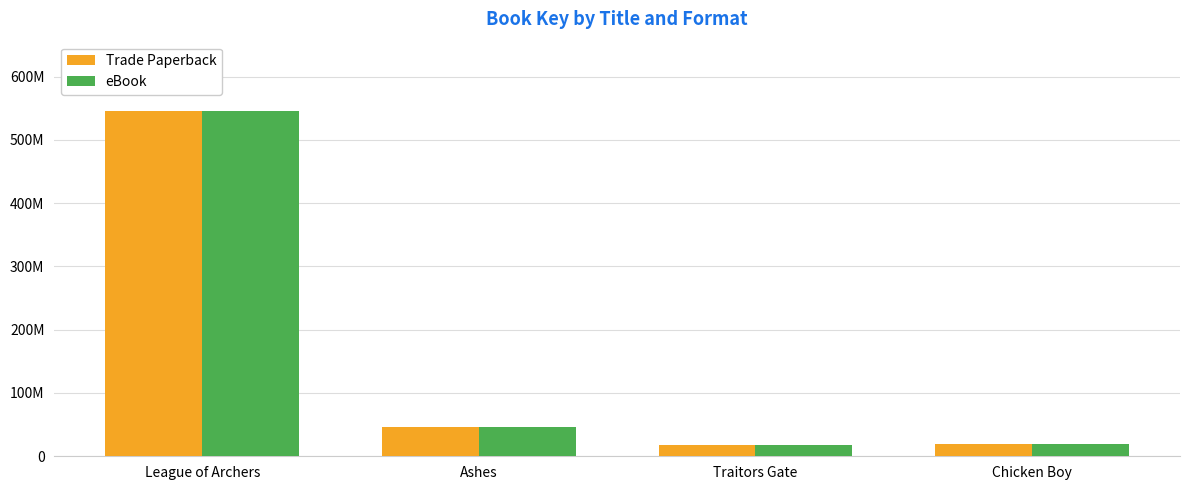

Reading right to left, transcribe all the data shown in this chart.

Trade Paperback: 19336816	18388553	46517925	545991021
eBook: 19336816	18388553	46517925	545991021